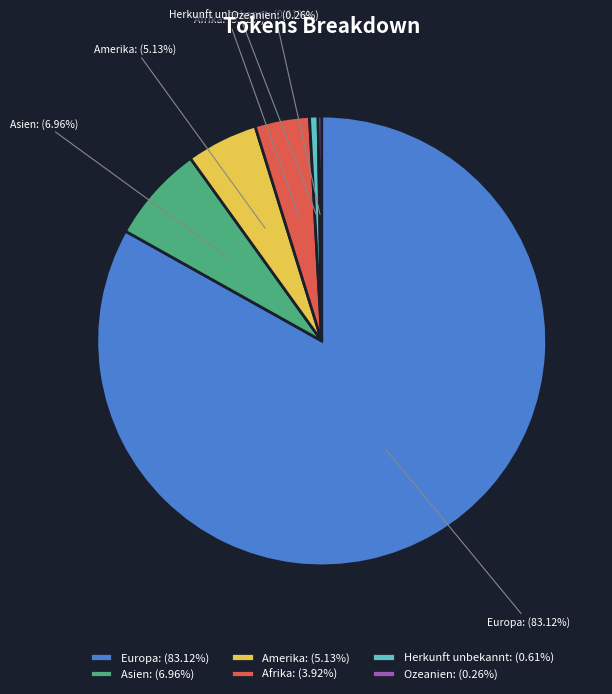

To the nearest percent, what is the difference between the Afrika and Asien slice percentages?

3%